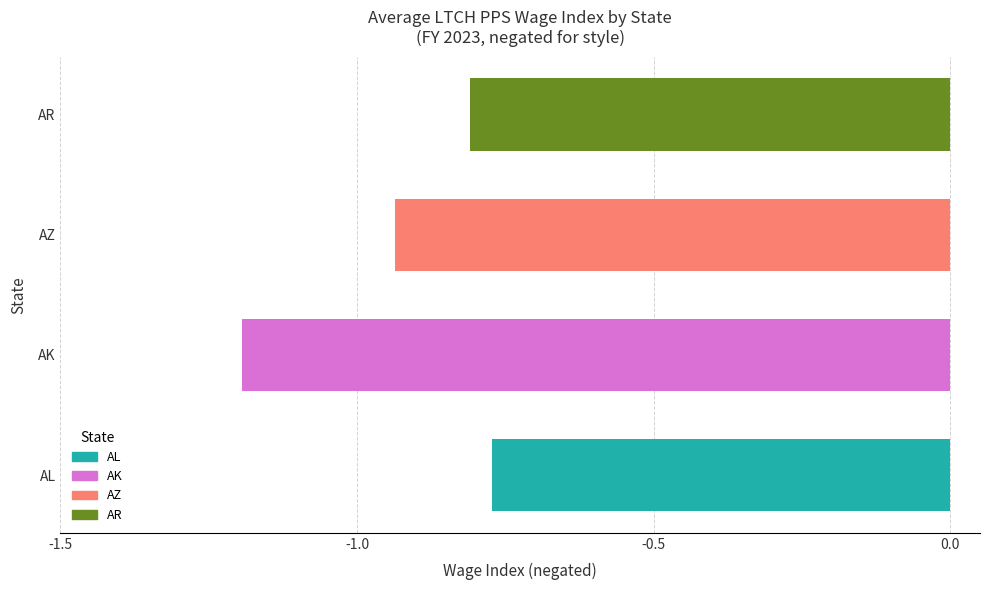

Rank the categories by value from lowest to highest.

AK, AZ, AR, AL